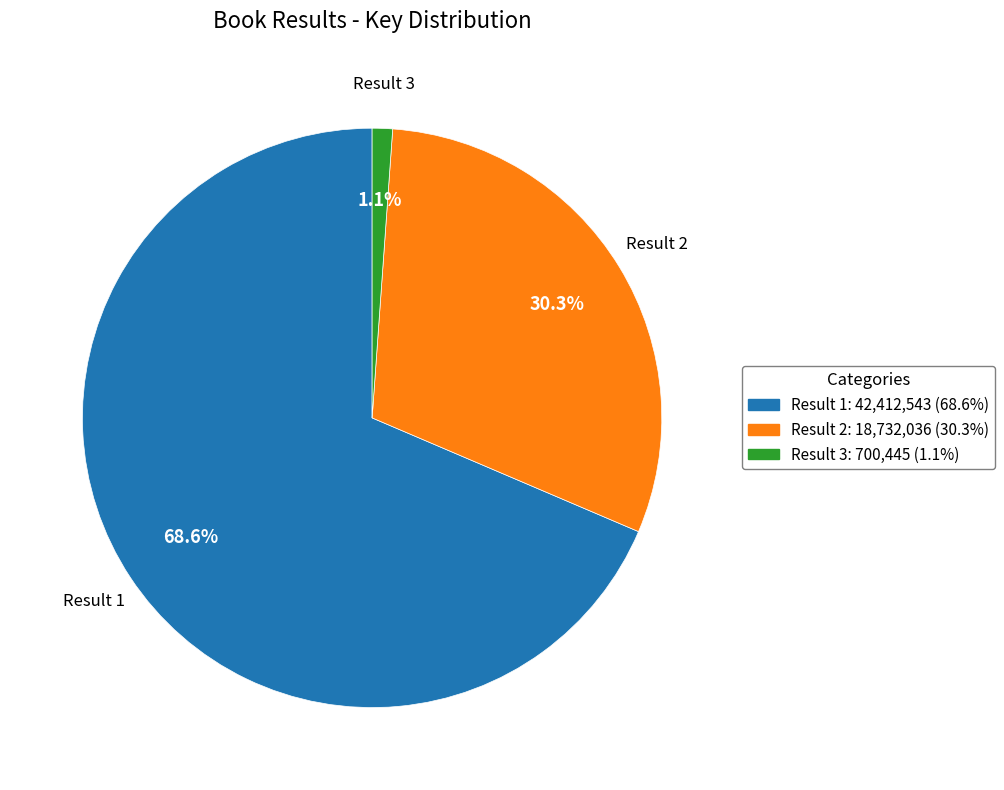

Which slice is the largest?

Result 1